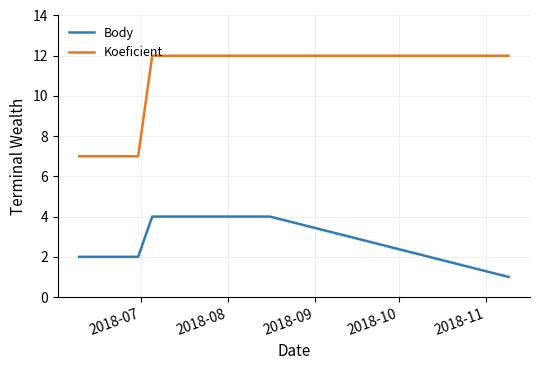

Which series has the widest spread of values?

Koeficient